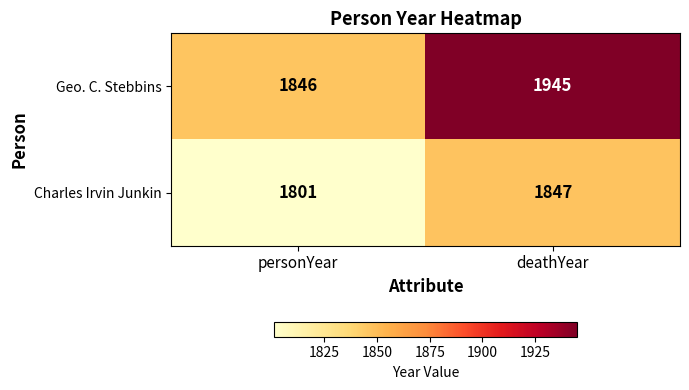

Reading left to right, extract all data points from this chart.

Geo. C. Stebbins: 1846	1945
Charles Irvin Junkin: 1801	1847